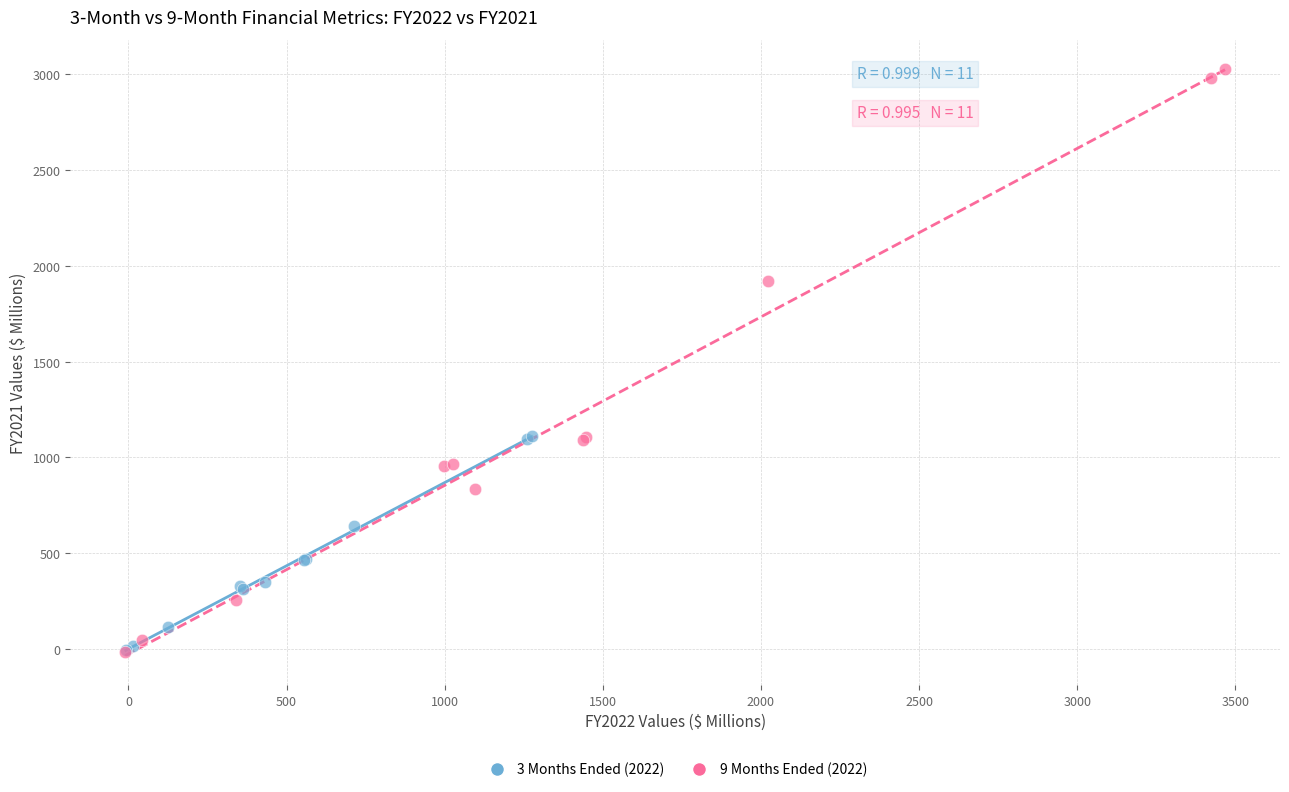

What are all the series names shown in the legend?

3 Months Ended (2022), 9 Months Ended (2022)